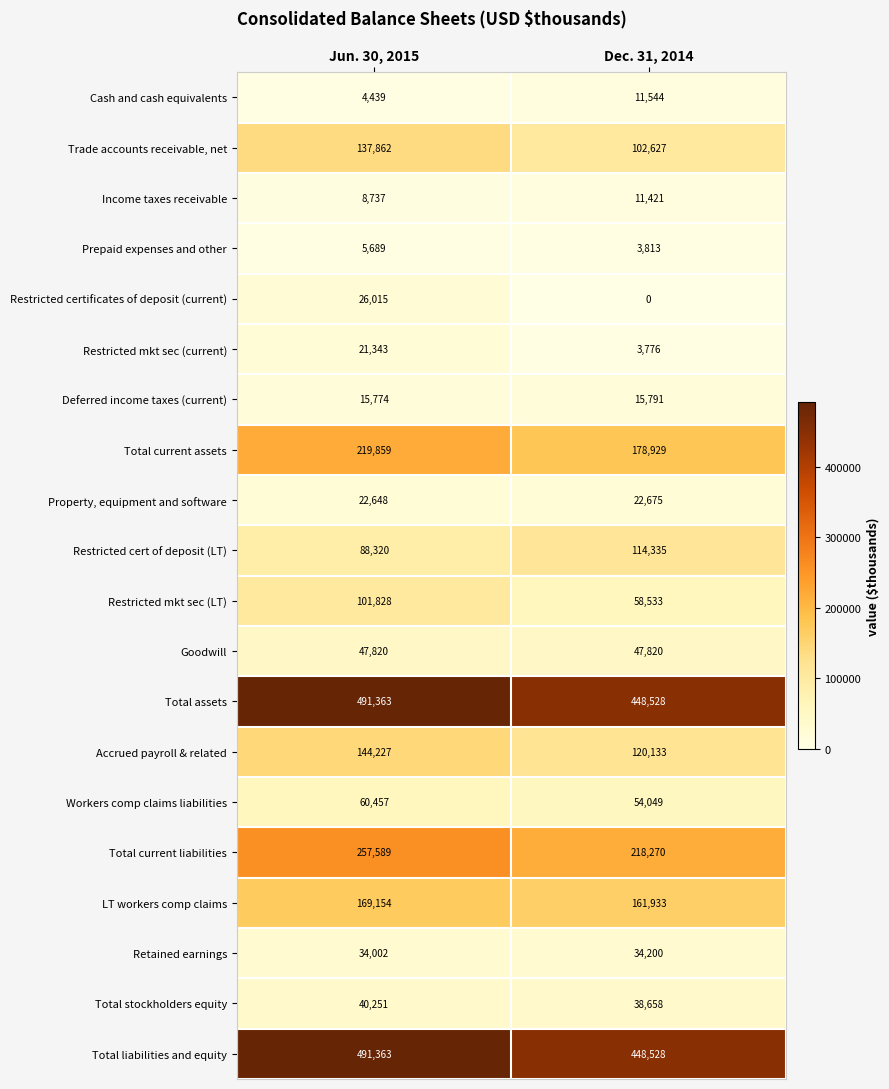

List the labels in order of LT workers comp claims value, largest first.

Jun. 30, 2015, Dec. 31, 2014